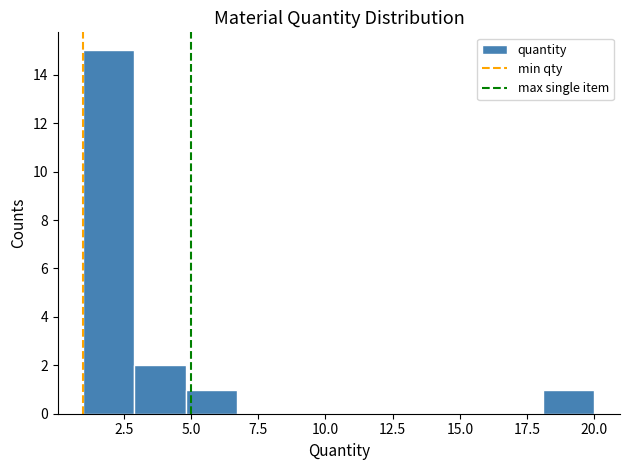

Read against the x-axis, roughly where is the centre of the tallest bar?

2.0